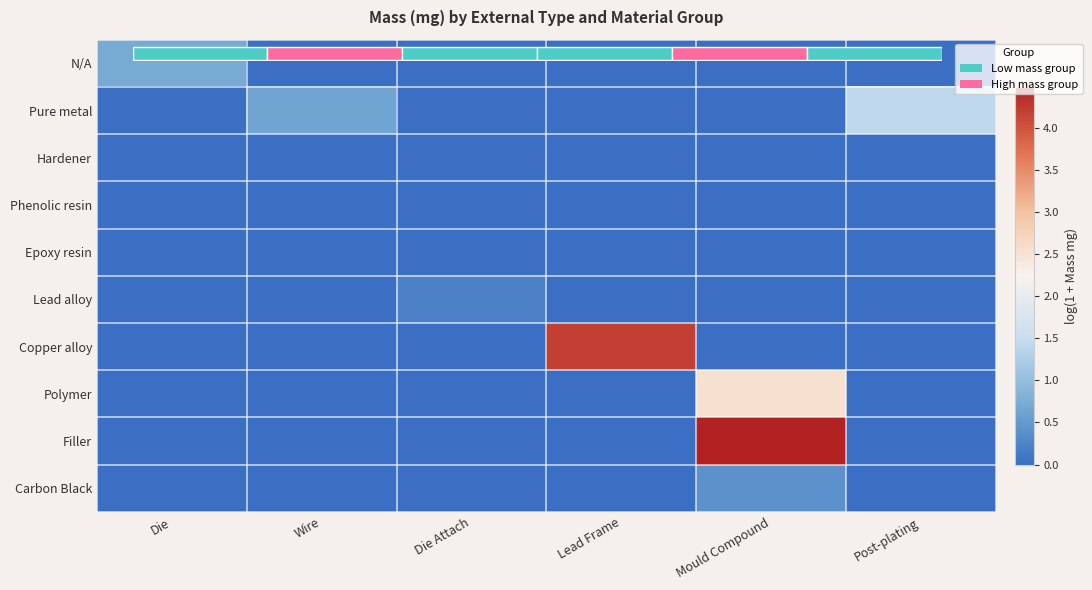

Is it true that Copper alloy equals 0.0 at Post-plating?

True